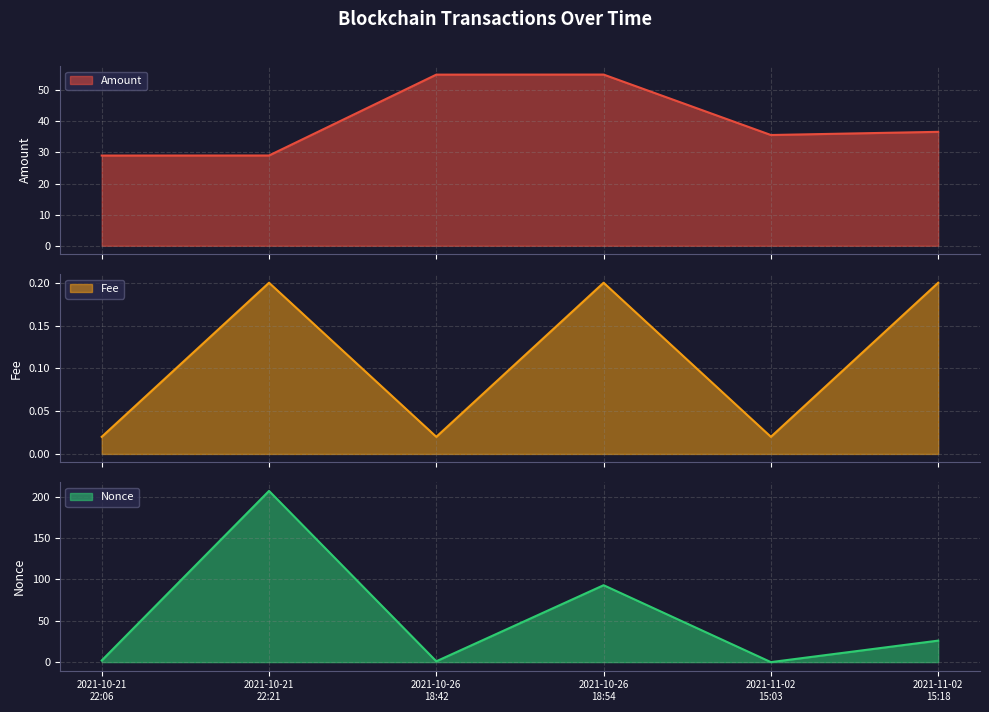

At how many categories does at least one series exceed 54?

3